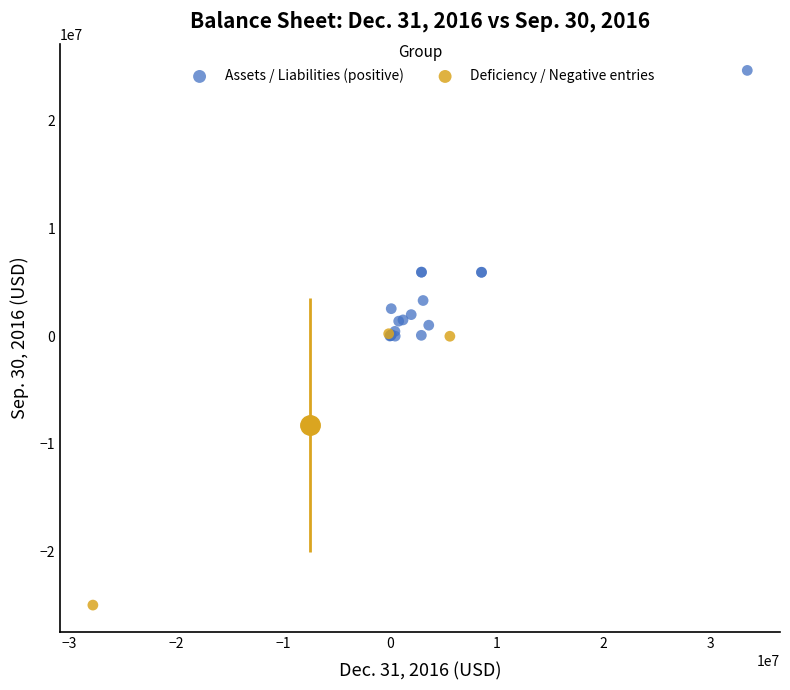

Which series contains the highest Y value?

Assets / Liabilities (positive)